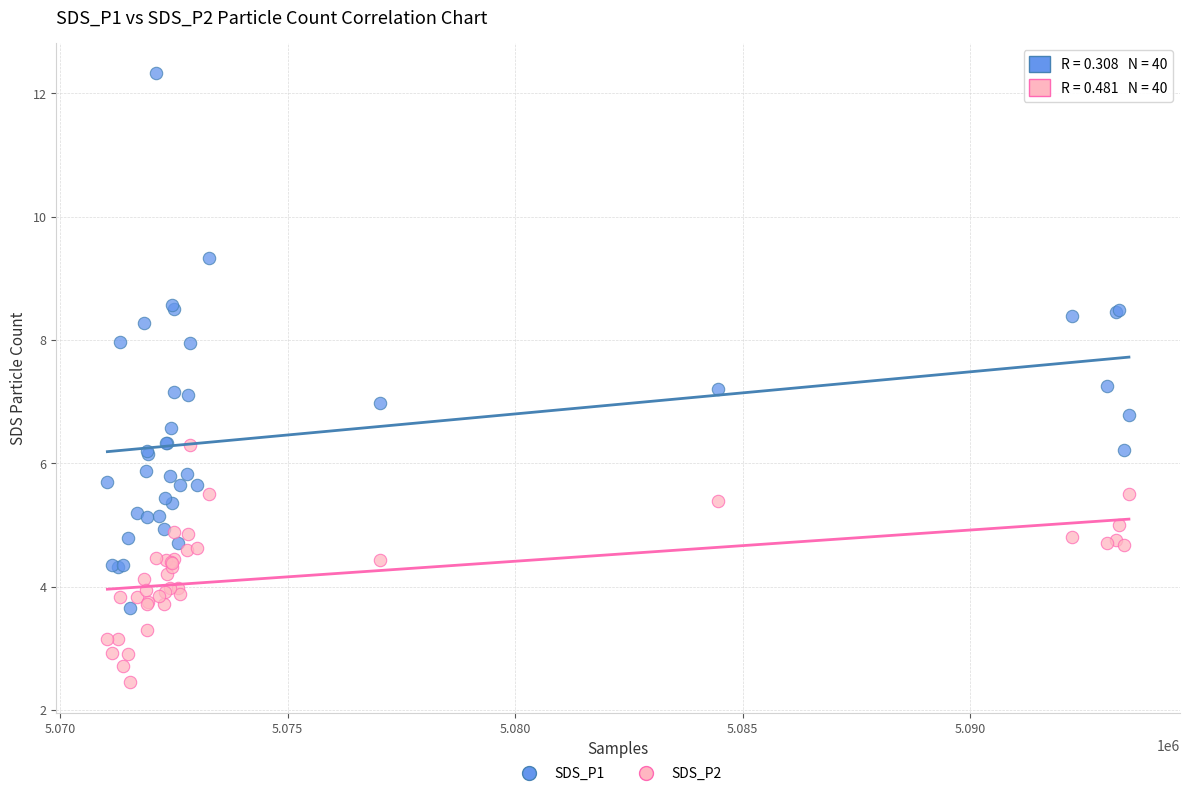

Which series reaches the minimum Y coordinate?

SDS_P2